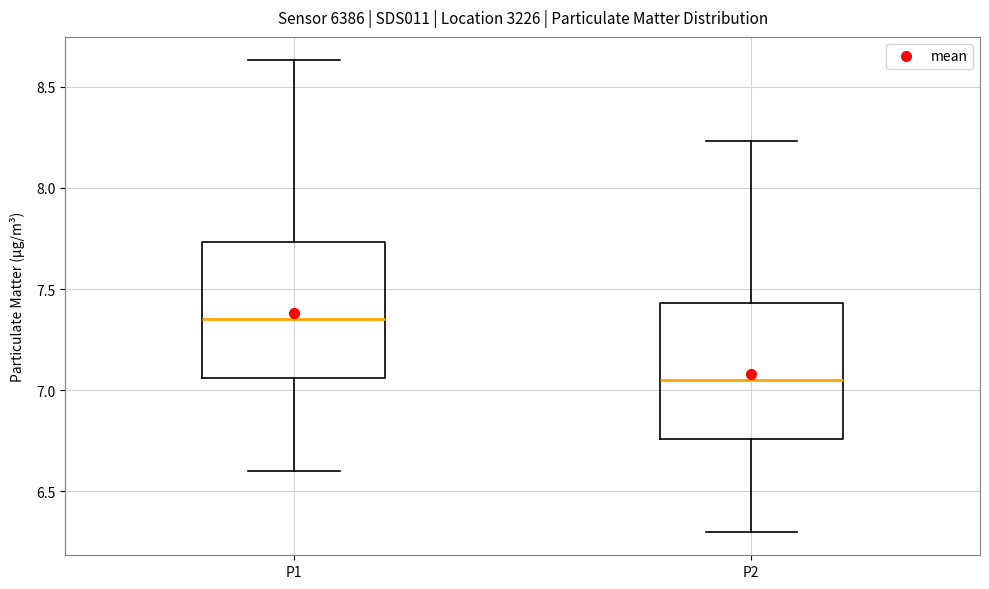

Which box's median line is the highest?

P1